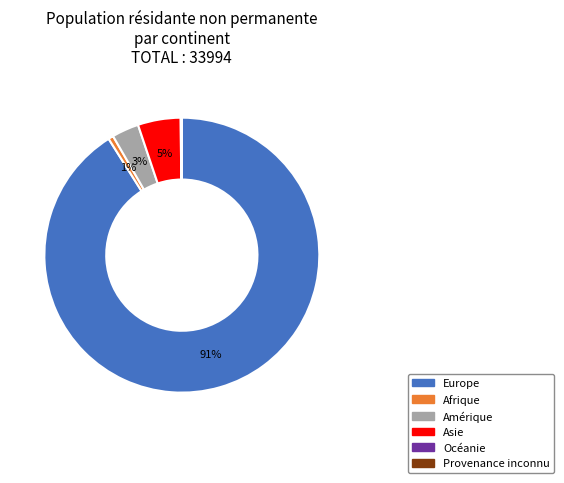

True or false: Afrique accounts for 1% of the total.

True